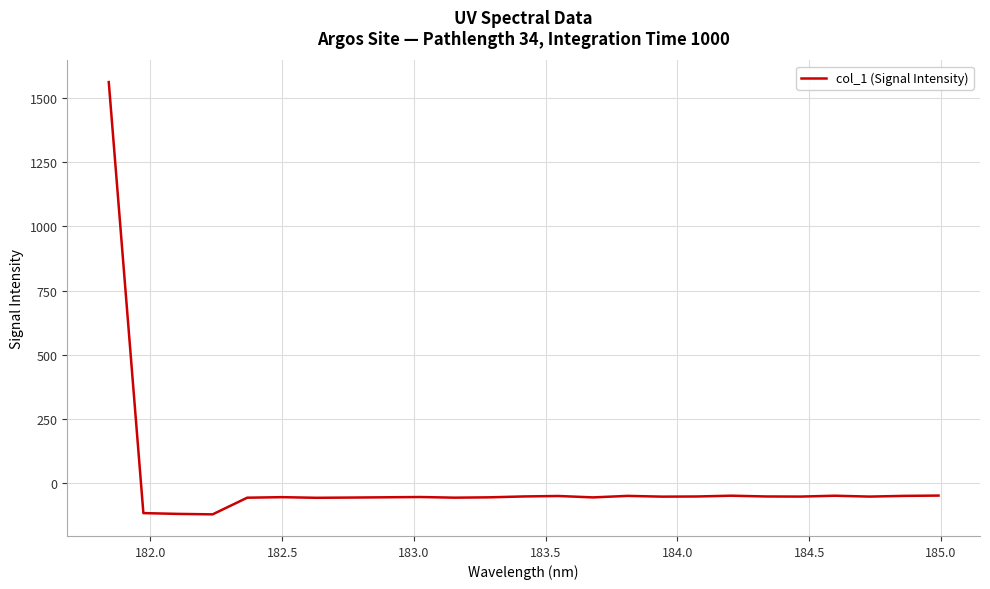

What is the maximum value shown in the chart?

1561.9